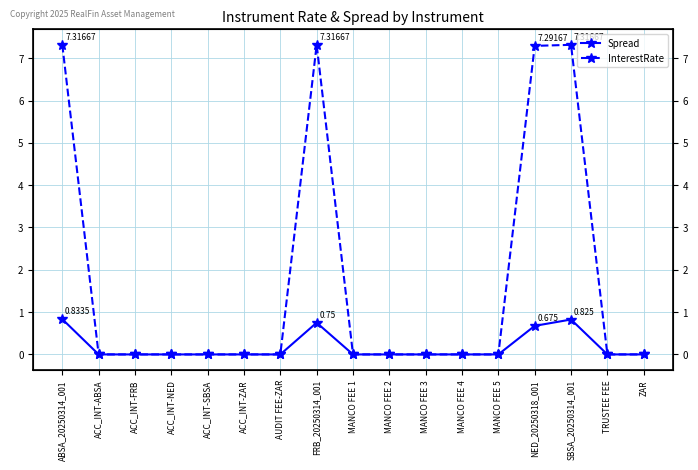

At which label does Spread reach its peak?

ABSA_20250314_001